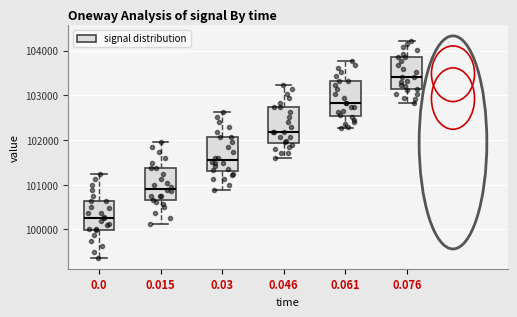

Which box's median line is the lowest?

0.0